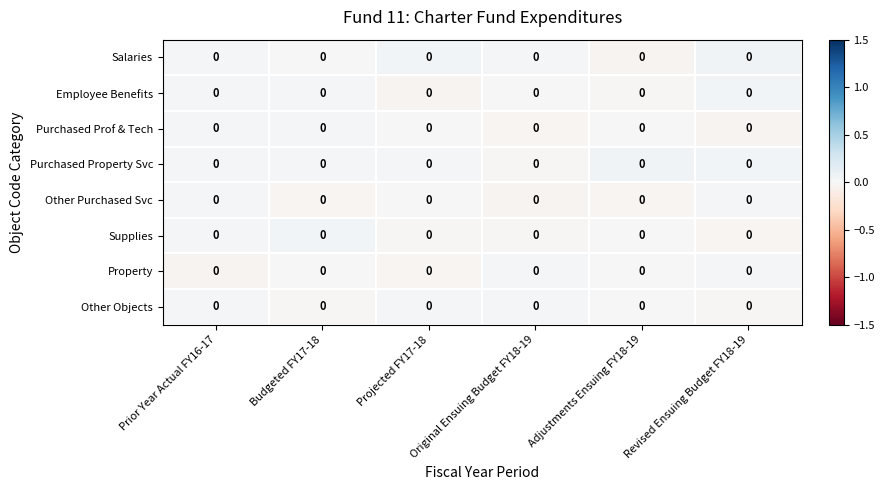

How many data points does each series have?

6